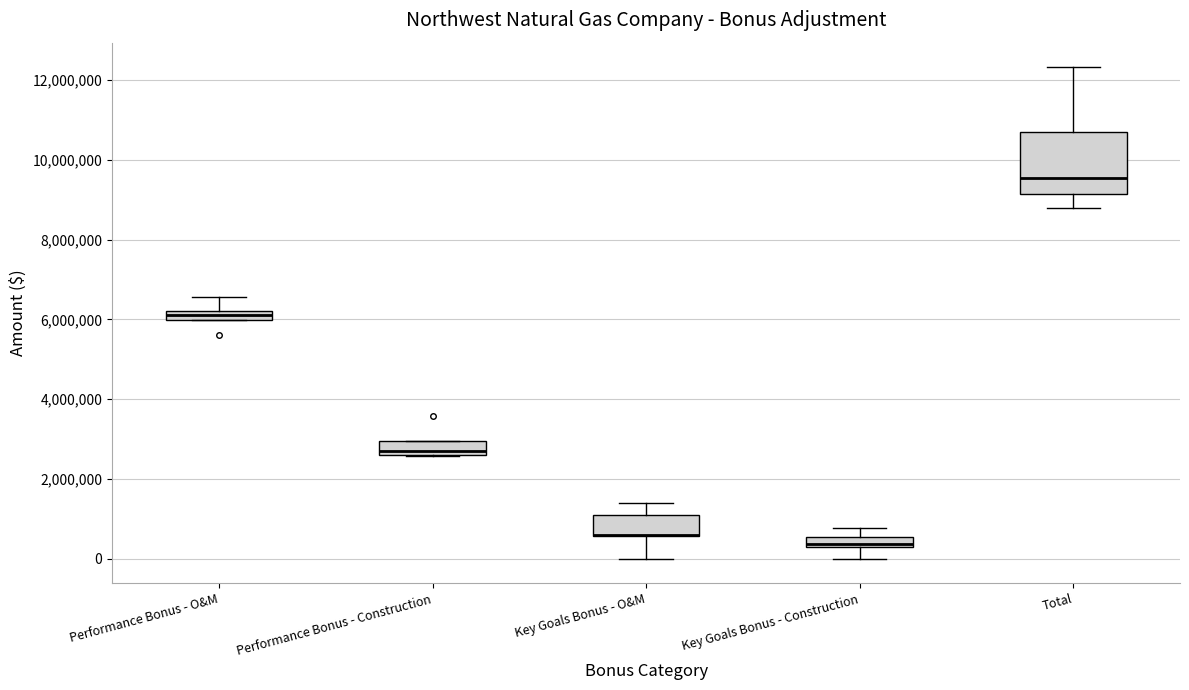

Where does the upper whisker of the box for Performance Bonus - O&M end on the y-axis? The values are not printed on the chart, so give them approximately, as read against the axis.

6600000